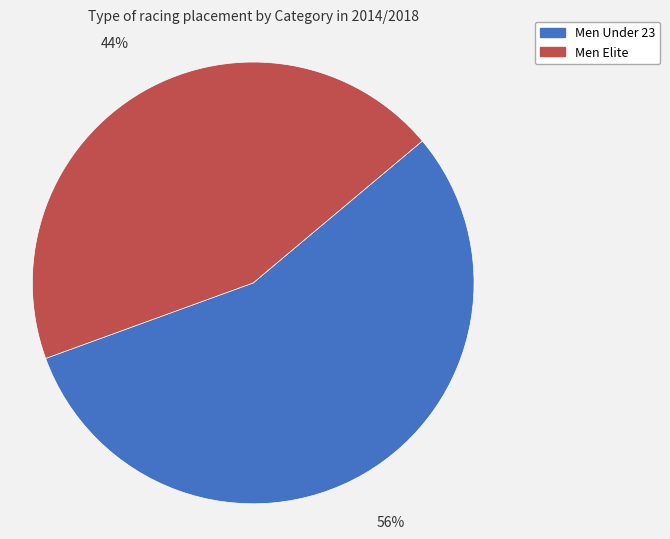

To the nearest percent, what percentage of the pie is Men Elite?

44%